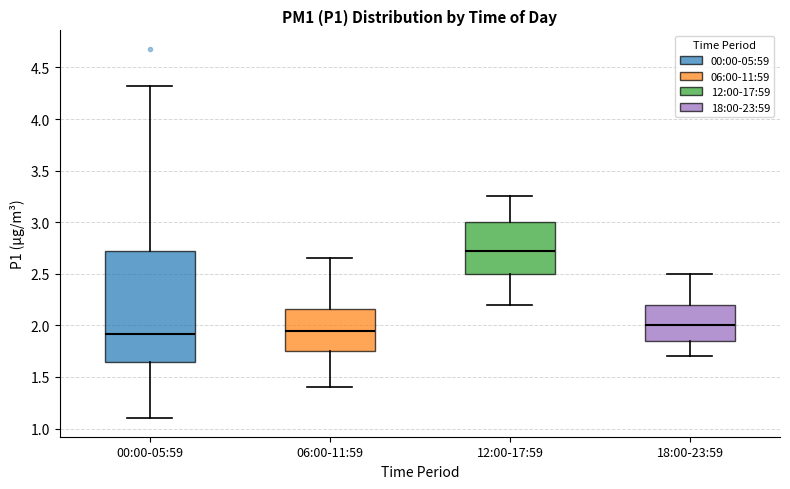

Reading left to right, transcribe this box plot: for each box, give where its median line is, the range the box spans, and where its two whiskers end, as read against the y-axis. The values are not printed on the chart, so give them approximately, as read against the axis.

00:00-05:59: median 1.90, box 1.65 to 2.70, whiskers 1.10 to 4.30
06:00-11:59: median 1.95, box 1.75 to 2.15, whiskers 1.40 to 2.65
12:00-17:59: median 2.75, box 2.50 to 3.00, whiskers 2.20 to 3.25
18:00-23:59: median 2.00, box 1.85 to 2.20, whiskers 1.70 to 2.50